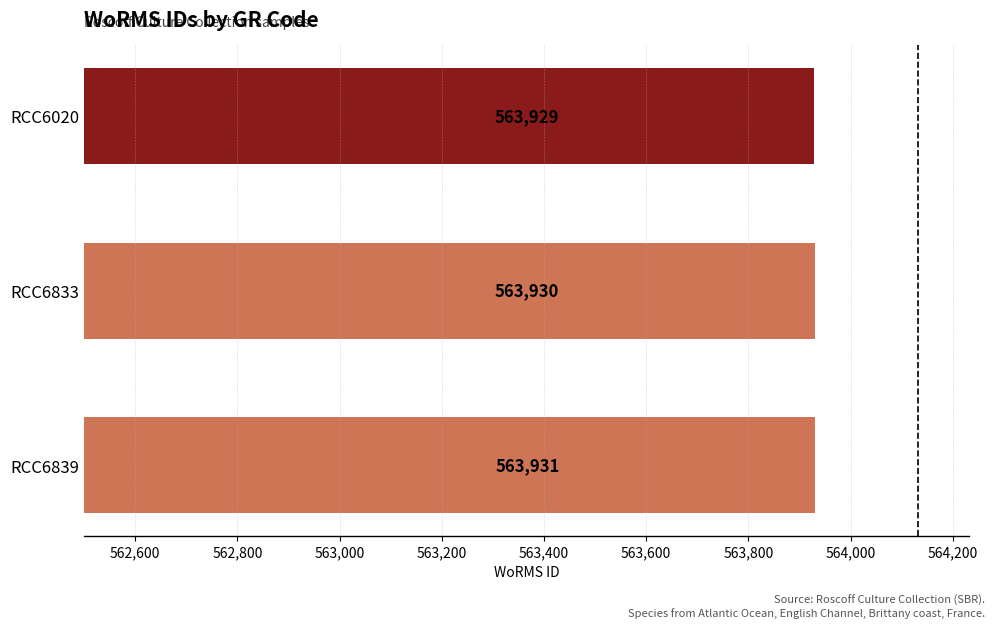

List the labels in order of value, smallest first.

RCC6020, RCC6833, RCC6839